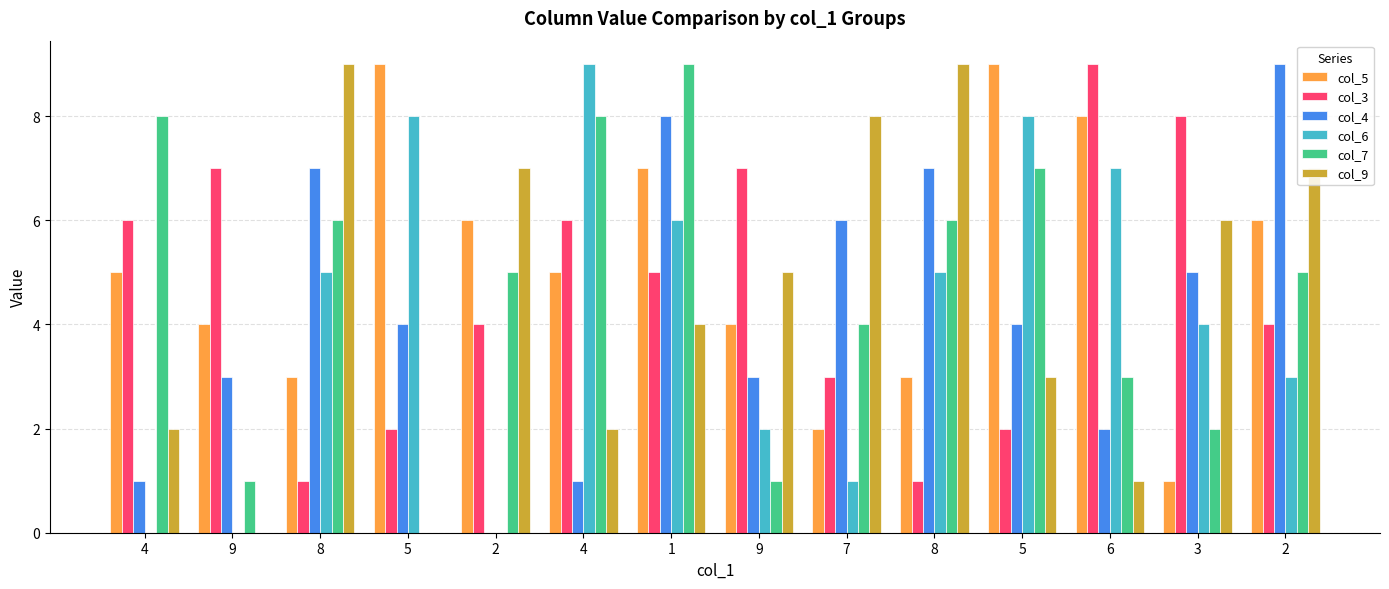

Count the number of categories in the chart.

14